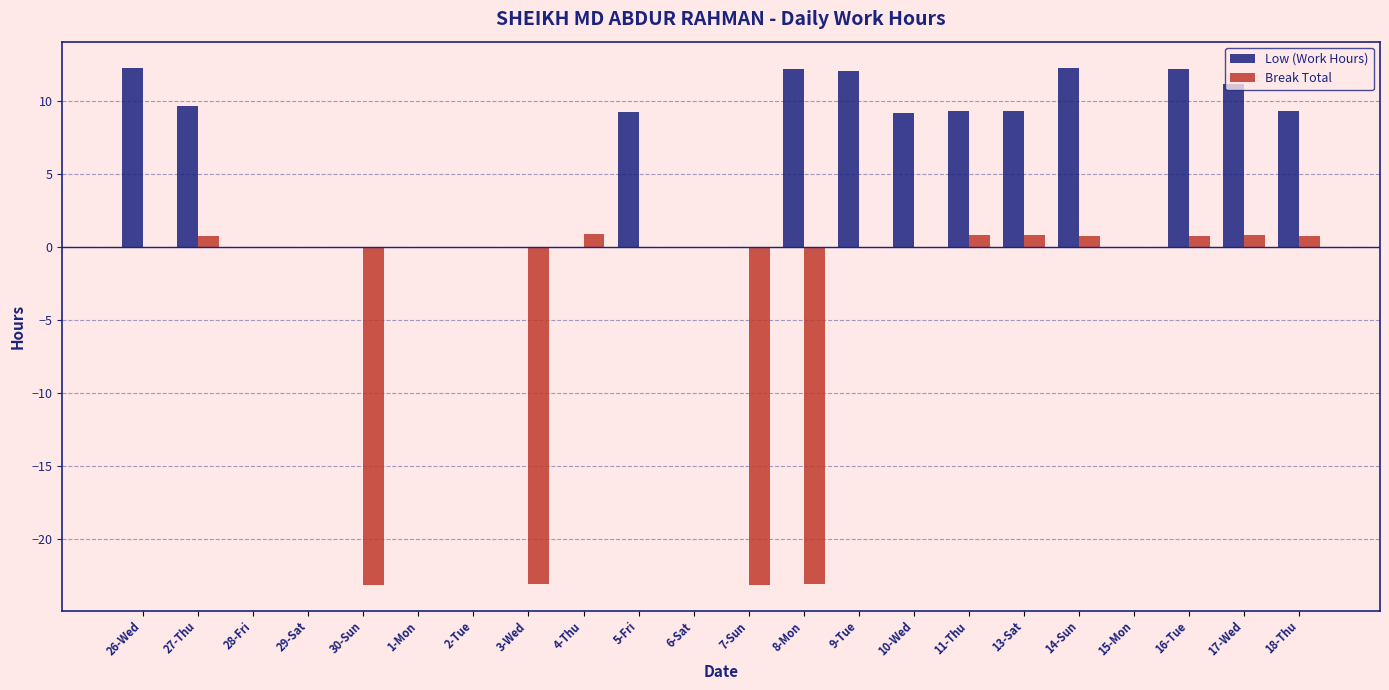

Count the number of categories in the chart.

22